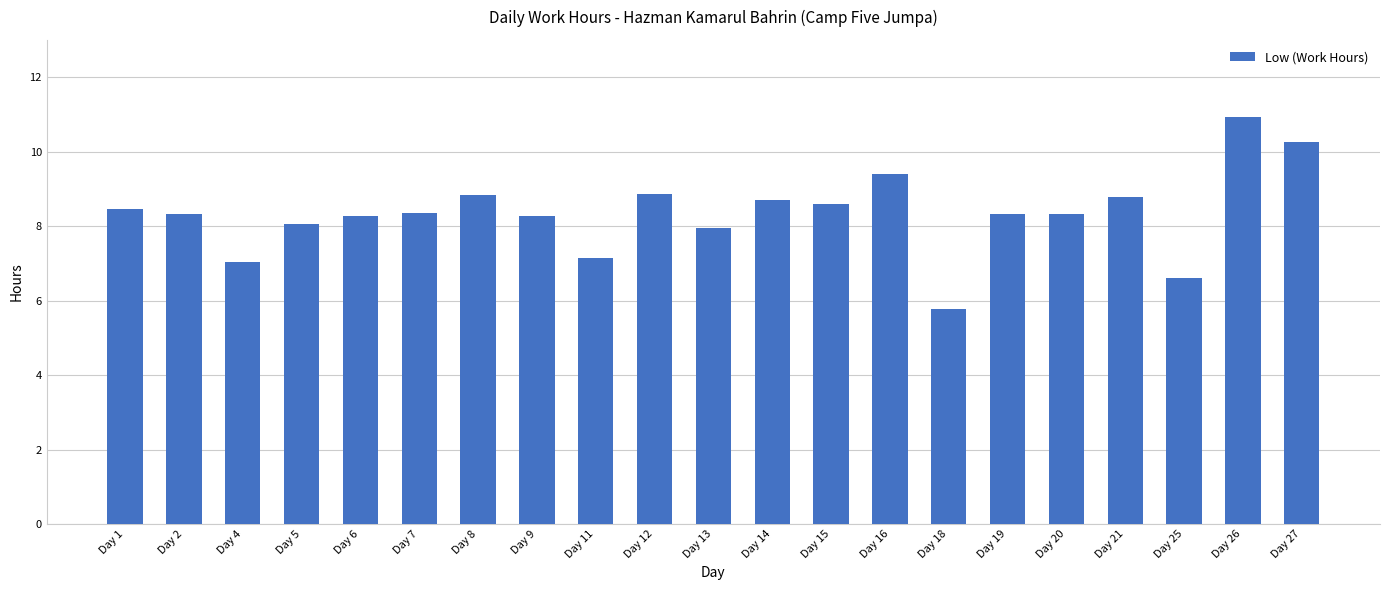

Does the chart contain any negative values?

No